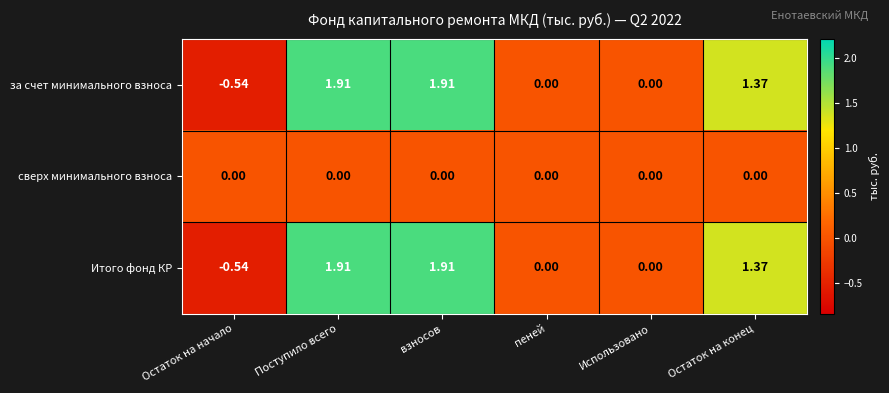

Which category has the lowest value across all series?

Остаток на начало